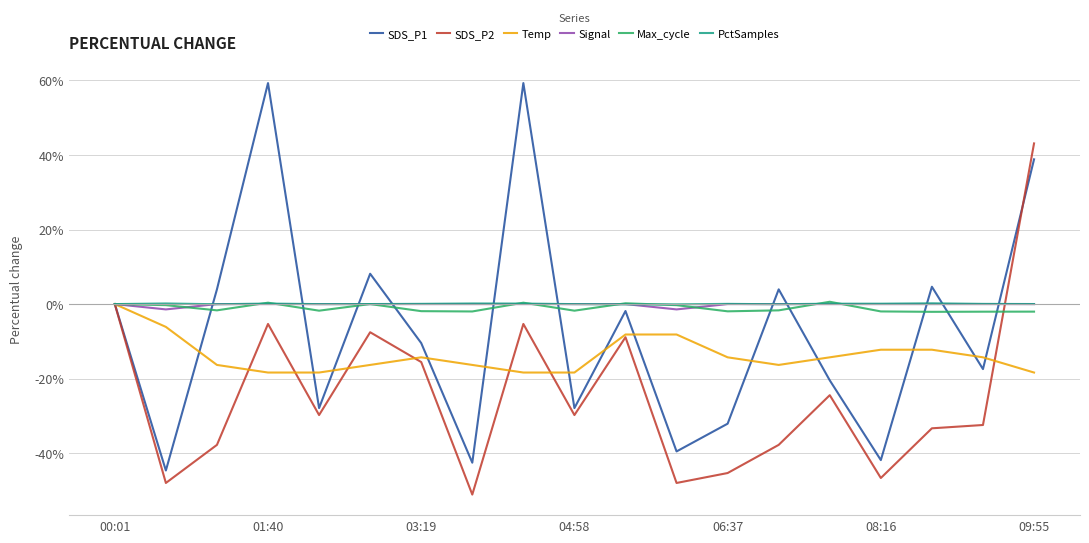

Which series has the largest range (max minus min)?

SDS_P1